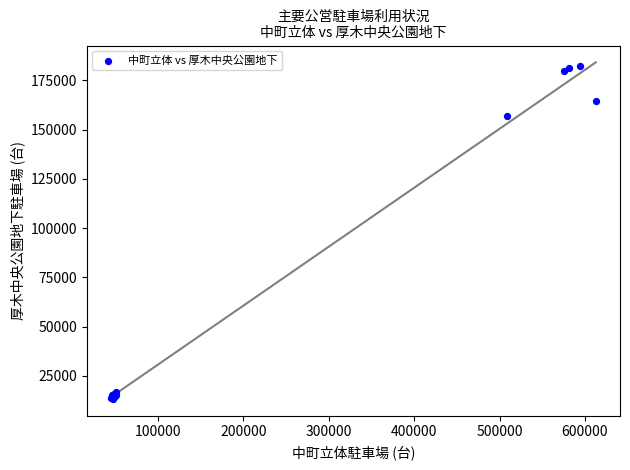

What Y value in the scatter plot is closest to 97745?

156979